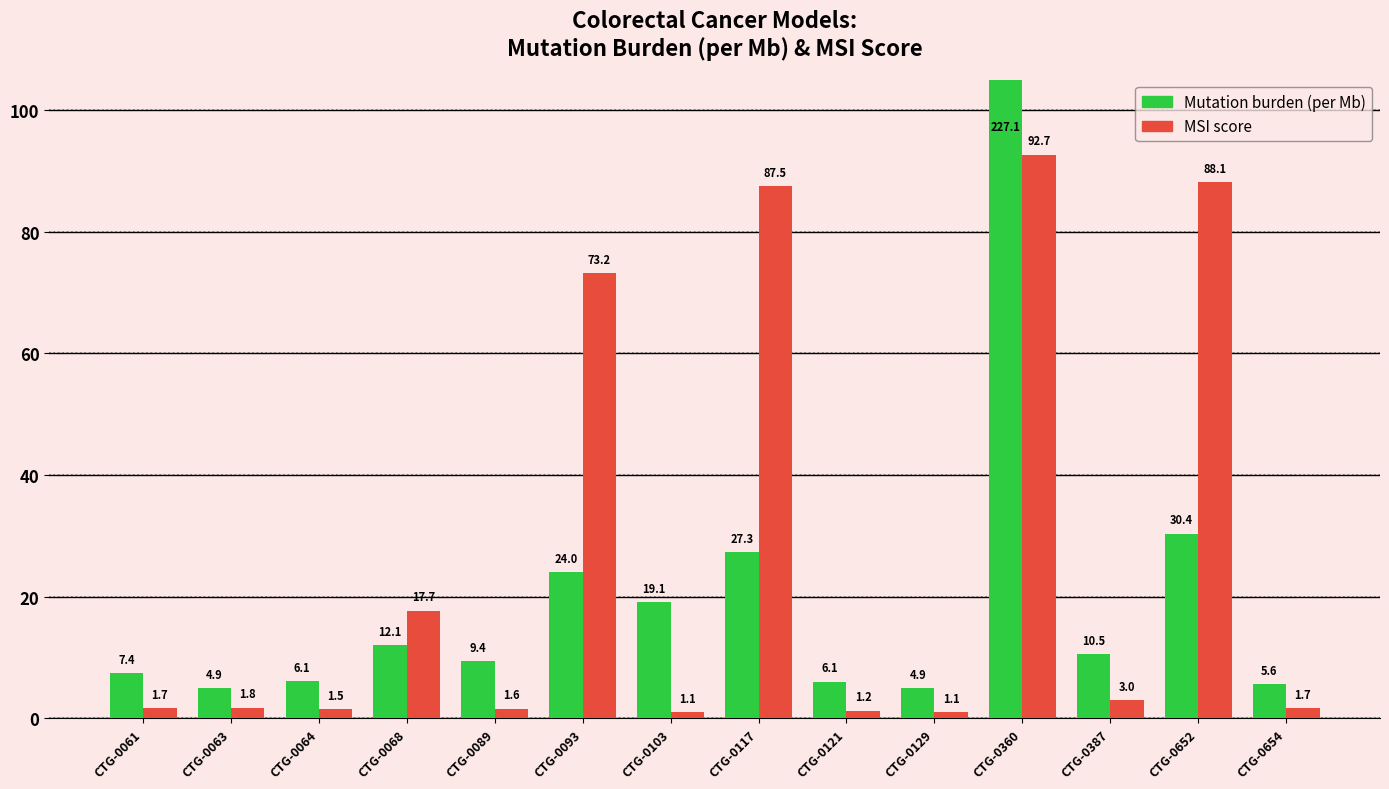

What is the minimum value shown in the chart?

1.1